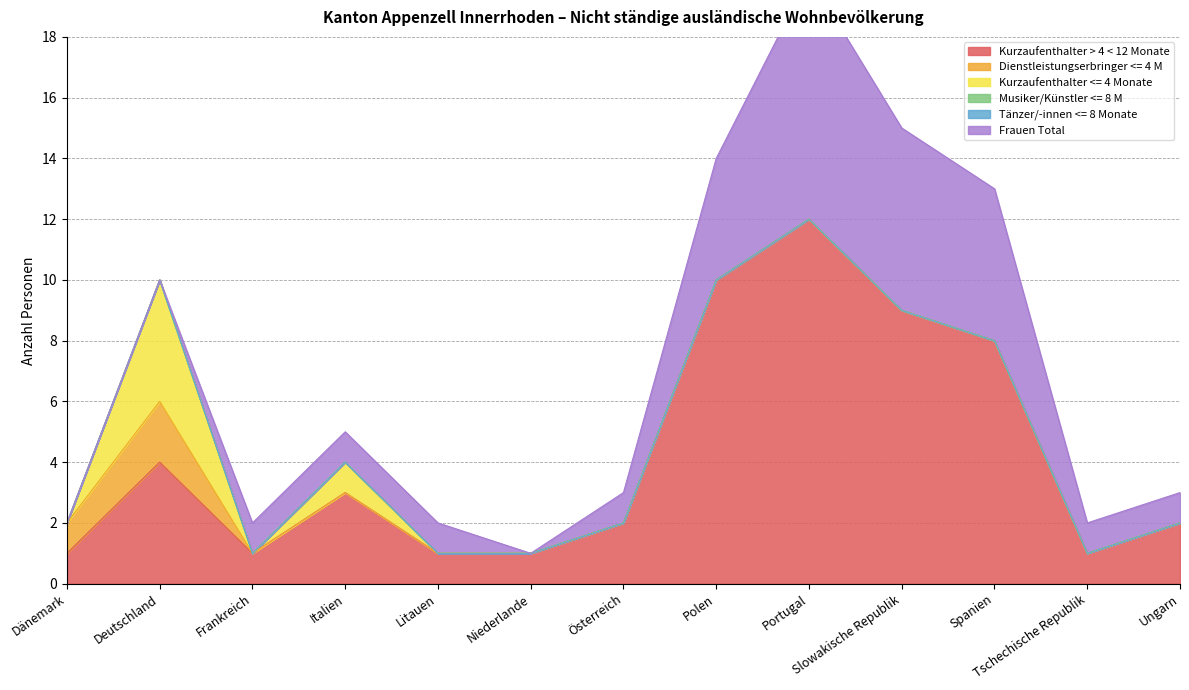

How many lines are shown in the chart?

6